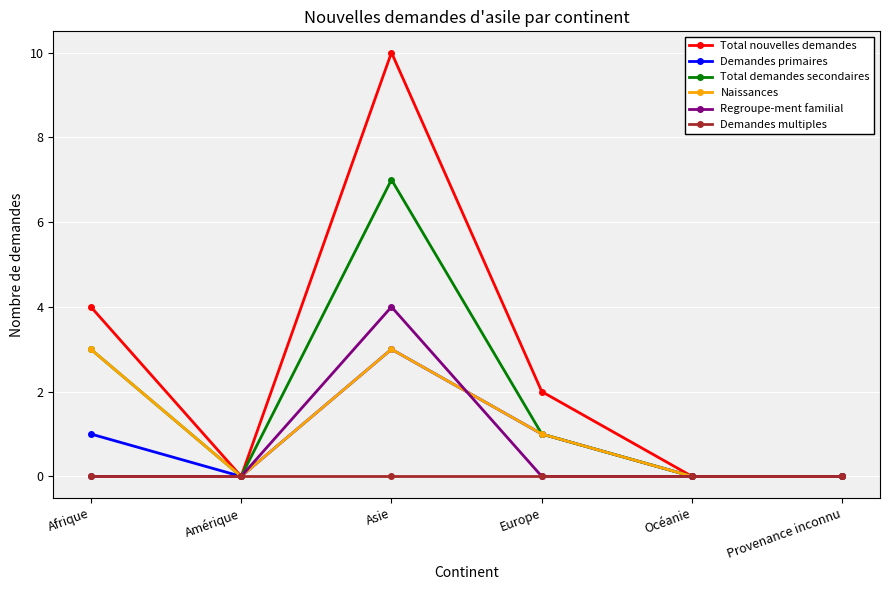

At how many categories does at least one series exceed 1?

3